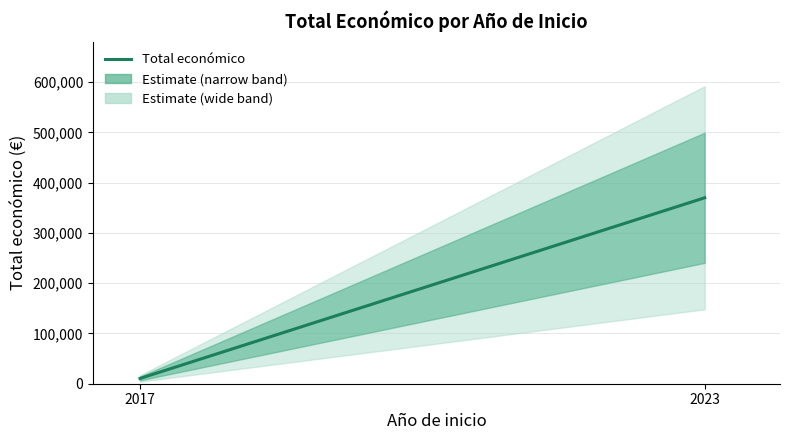

At which category does the chart reach its peak across all series?

2023